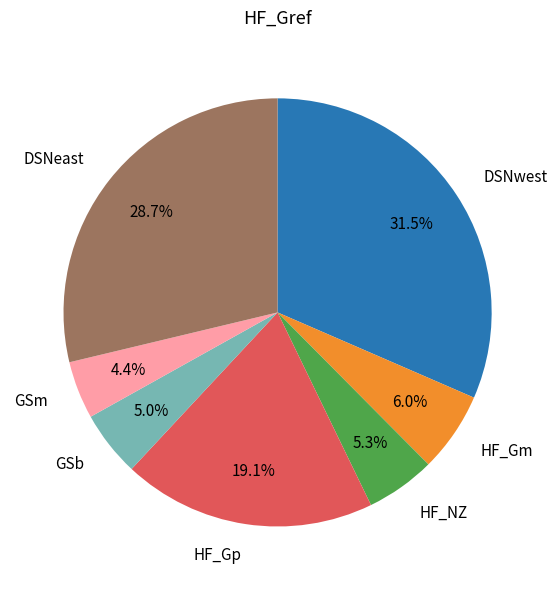

Which slice is the largest?

DSNwest